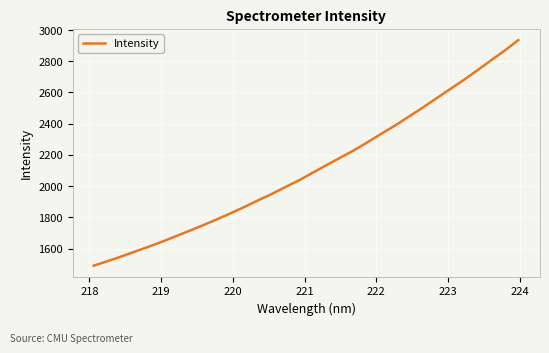

What is the difference between the maximum and minimum values?

1445.5